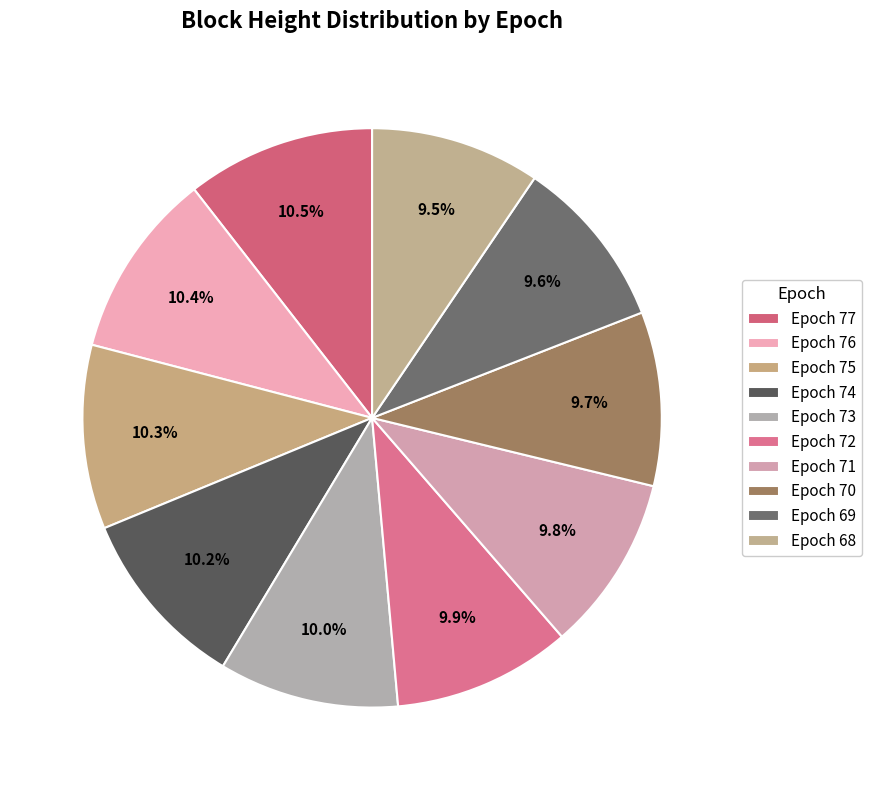

To the nearest percent, what portion does Epoch 71 represent?

10%